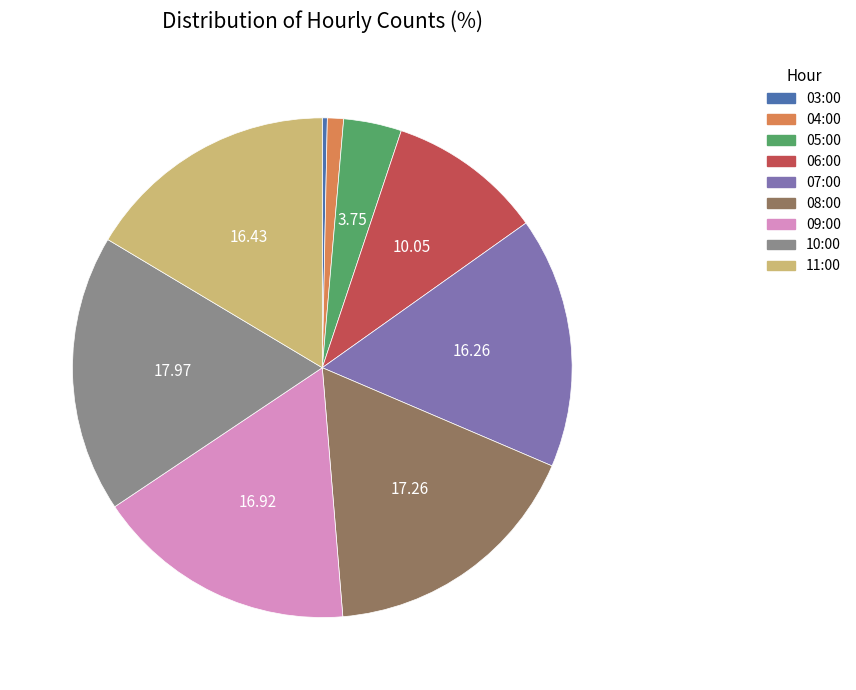

How many segments does this pie chart have?

9